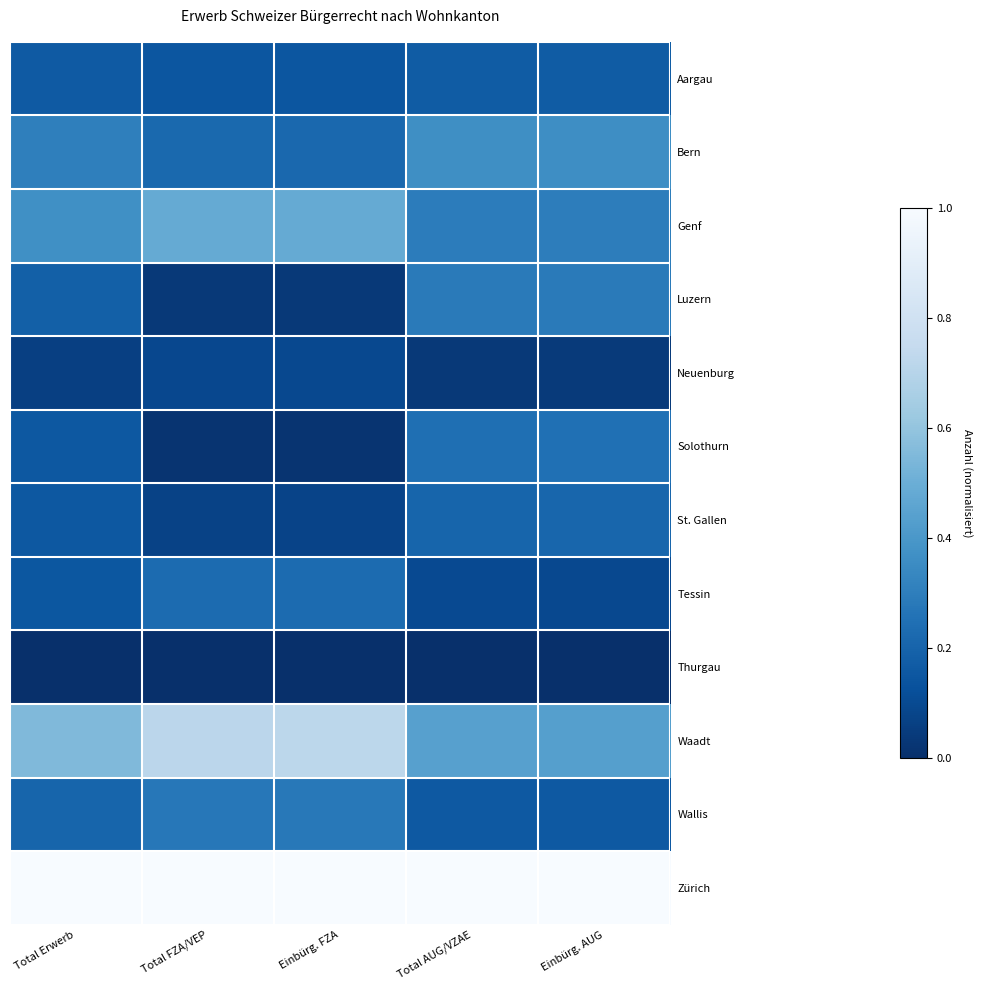

What is the spread (max minus min) of values at Total AUG/VZAE?

1.0